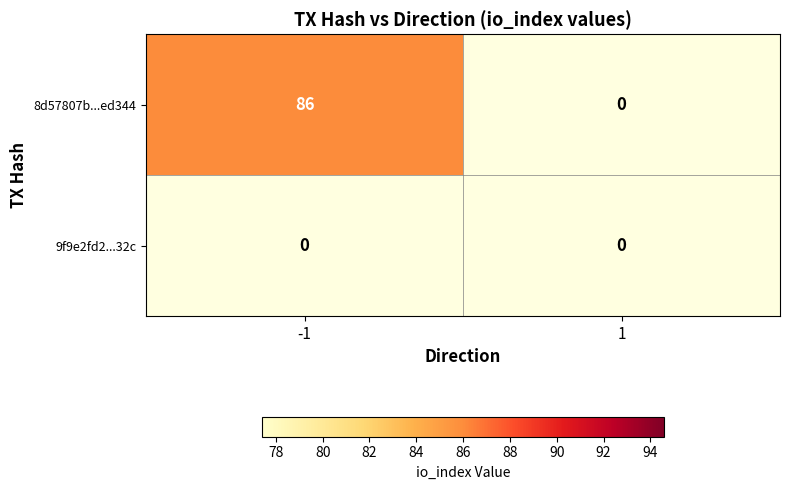

Reading left to right, what are all the values shown in this chart?

8d57807bab31619e07881b2da2d4076521ed344: 86	0
9f9e2fd24f6e6220aa424802ff11254c97a132c: 0	0